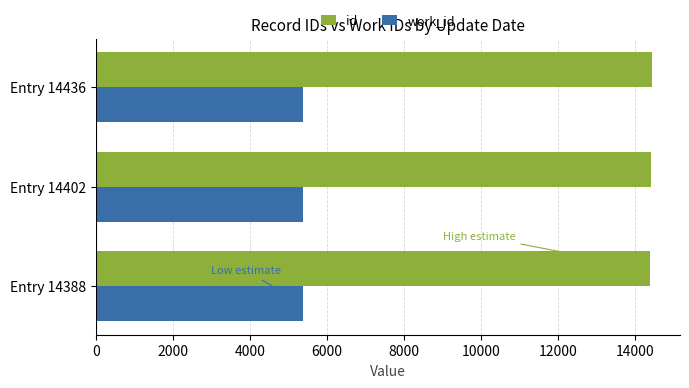

Which series has the largest total across all categories?

id